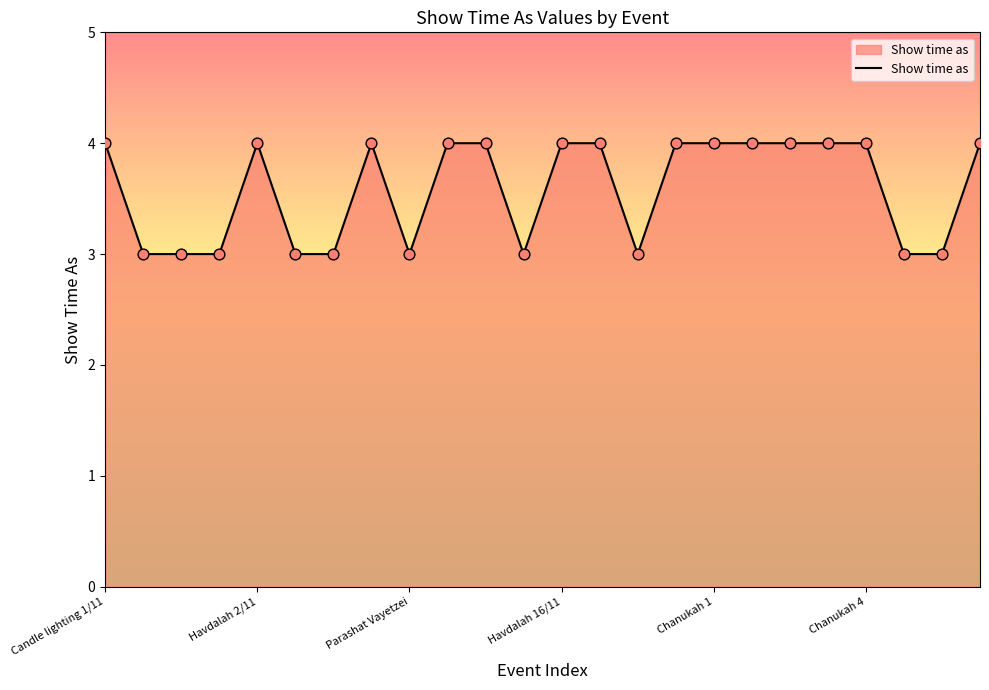

What is the greatest value displayed?

4